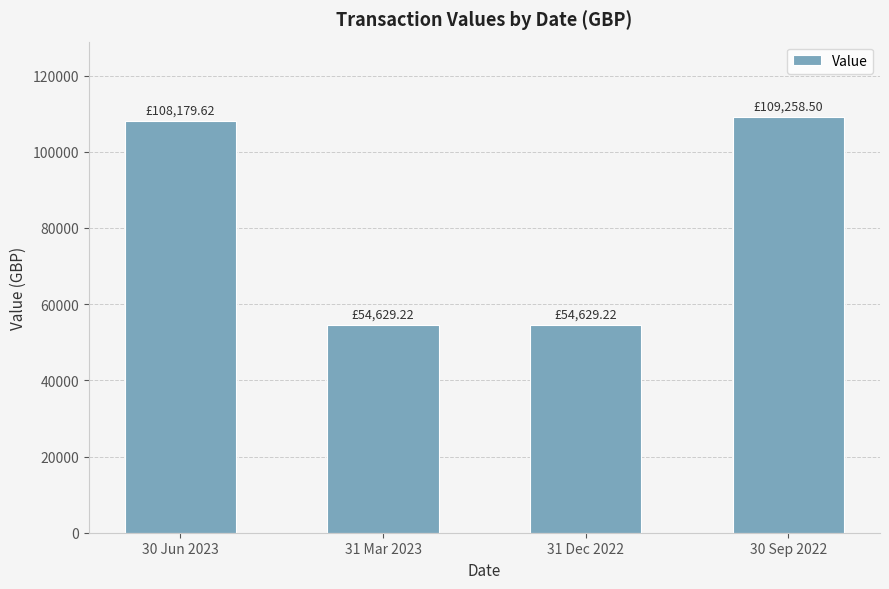

Approximately how many times larger is the value at 31 Mar 2023 compared to 31 Dec 2022?

1.0